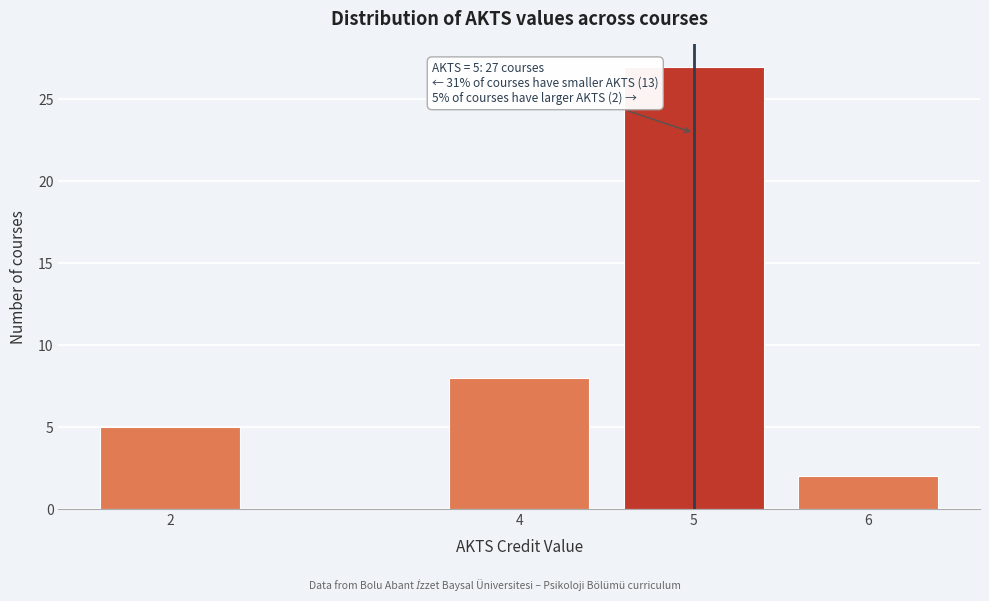

Reading left to right, extract all data points from this chart.

2=5	4=8	5=27	6=2